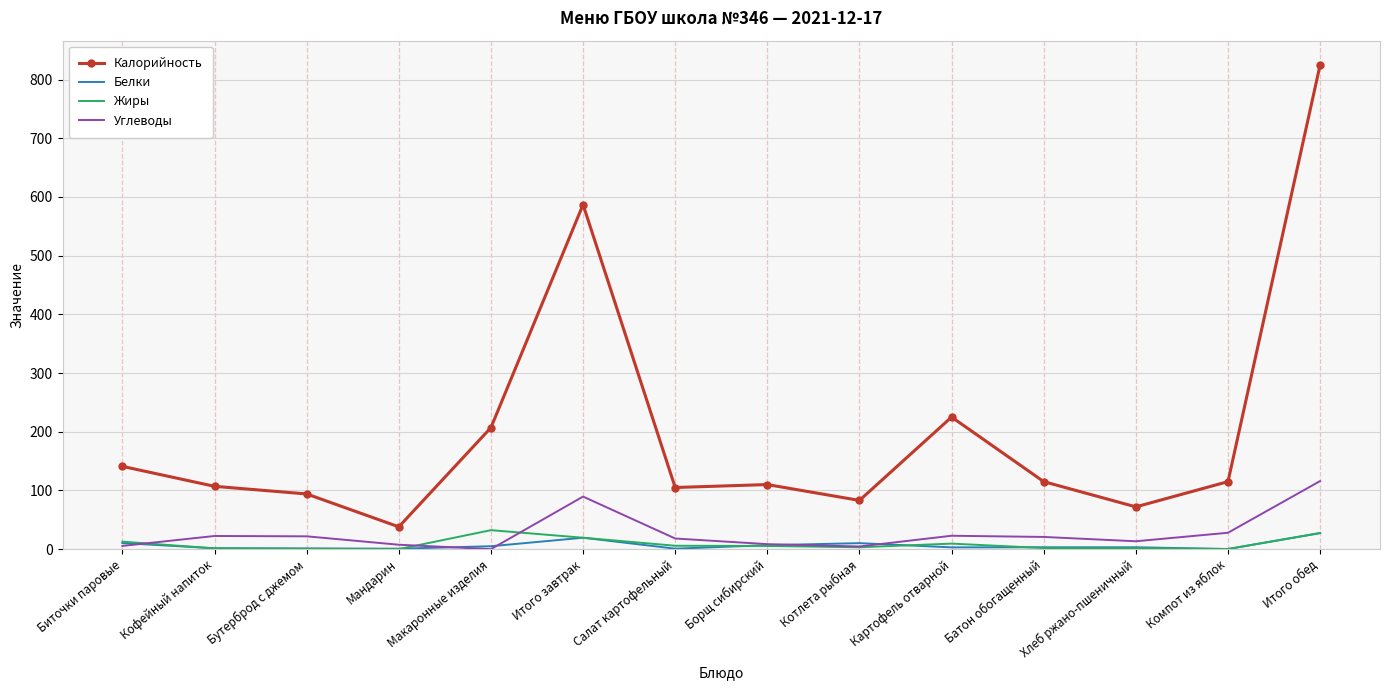

True or false: Углеводы and Калорийность cross at least once.

False